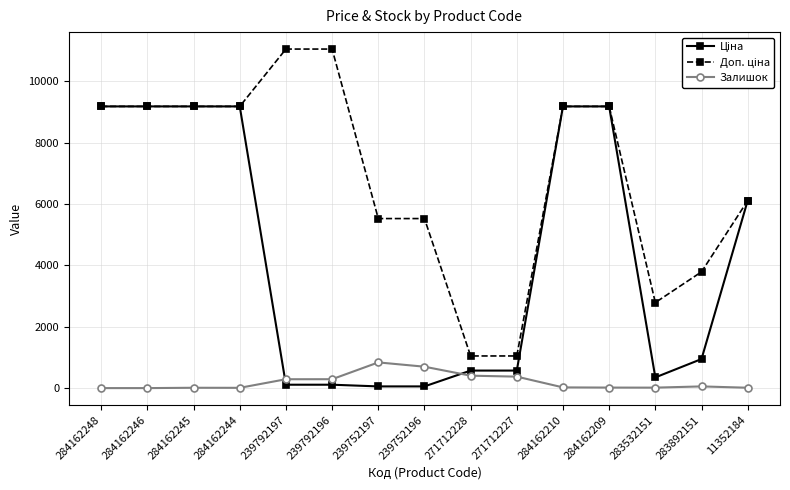

At how many categories does at least one series exceed 5128?

11